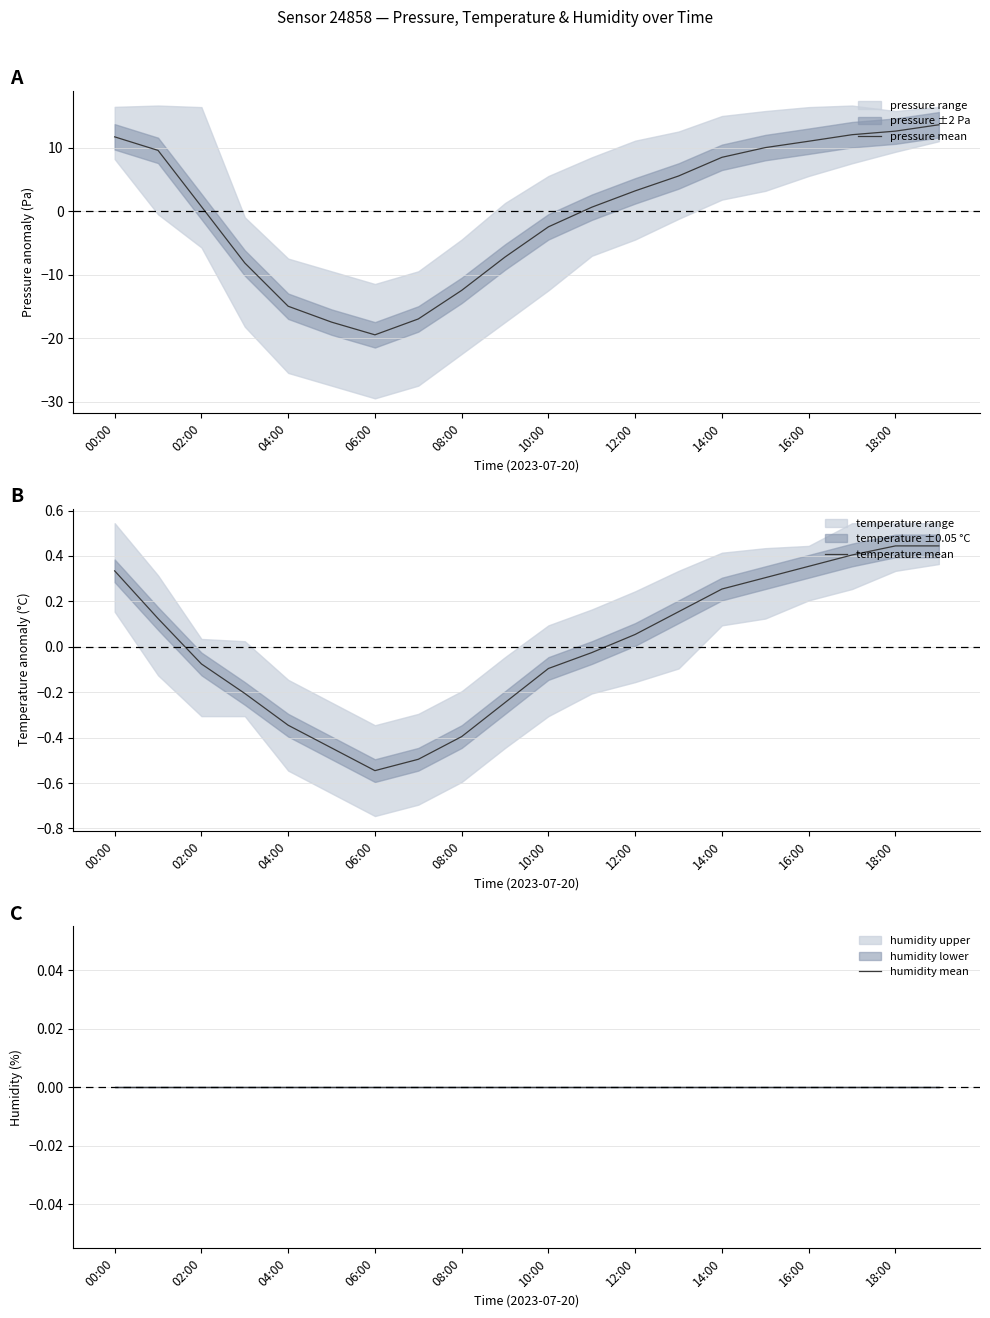

The pressure mean series shows 12.7 at 14:00. True or false?

False